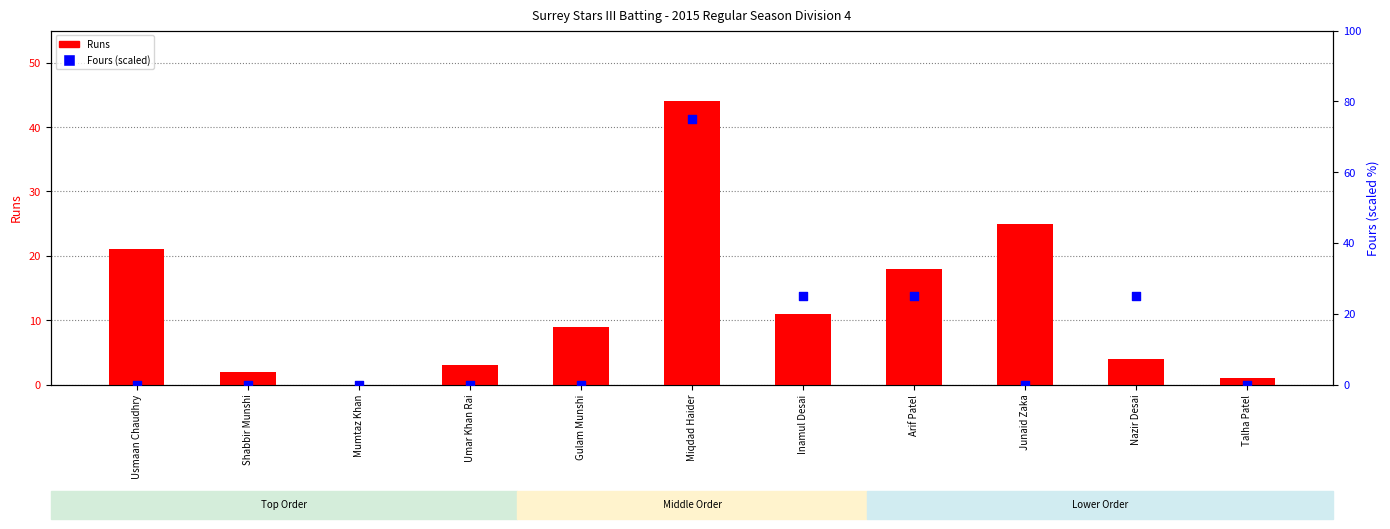

Which series contains the lowest Y value?

Runs